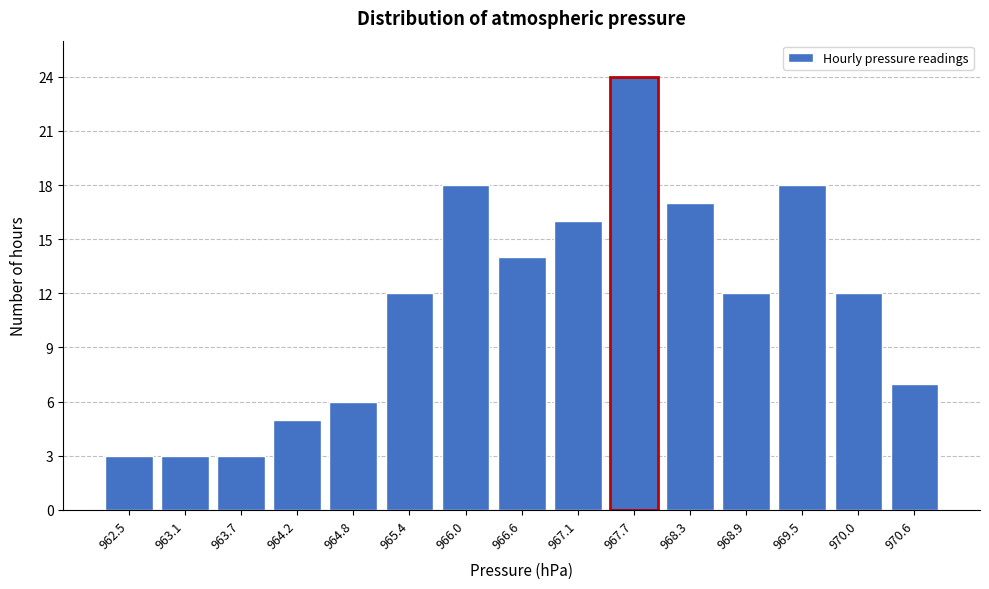

Reading left to right, list all the values displayed in this chart.

962.5=3	963.1=3	963.7=3	964.2=5	964.8=6	965.4=12	966.0=18	966.6=14	967.1=16	967.7=24	968.3=17	968.9=12	969.5=18	970.0=12	970.6=7